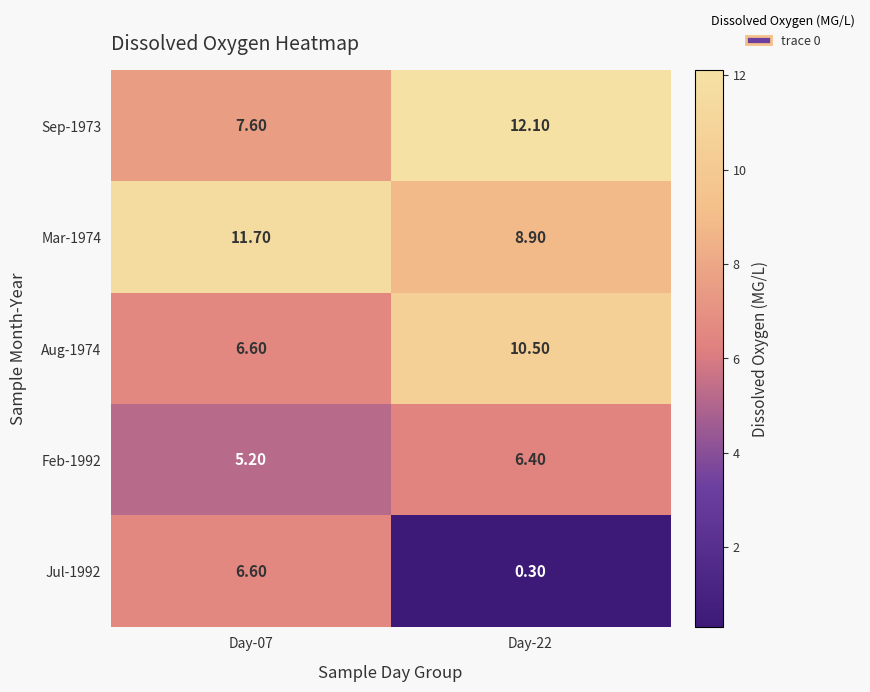

At Day-22, list the series in order from smallest to largest.

Jul-1992, Feb-1992, Mar-1974, Aug-1974, Sep-1973